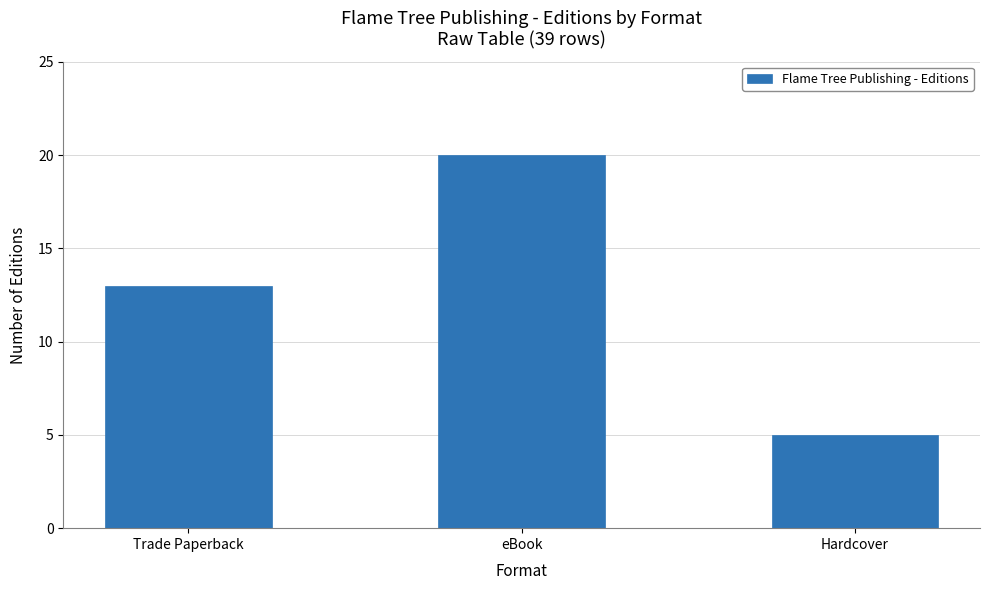

Which label corresponds to the smallest value in the chart?

Hardcover